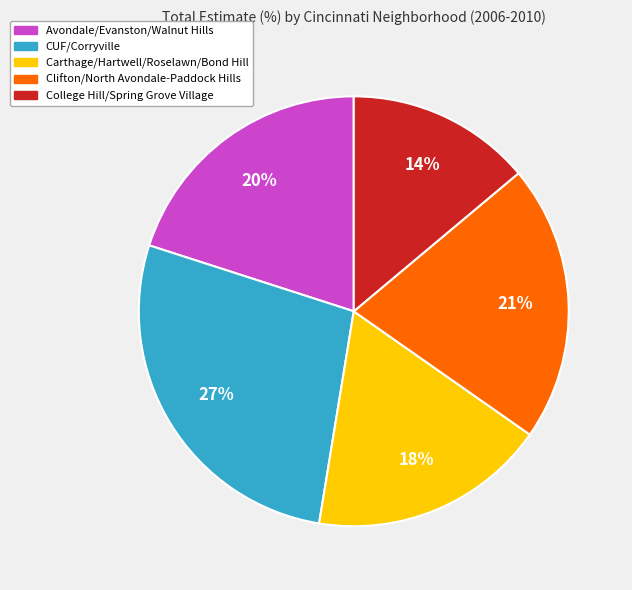

Is there a majority slice in this chart?

No